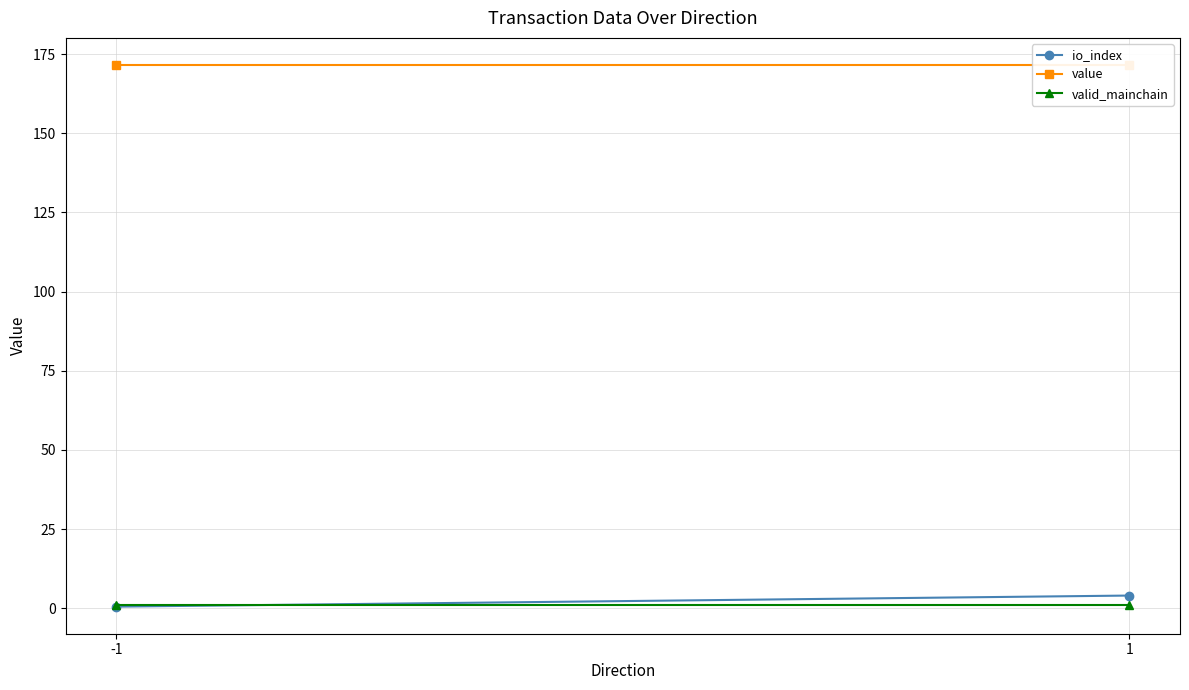

Reading left to right, extract all data points from this chart.

io_index: 0.5	4.0
value: 171.6	171.6
valid_mainchain: 1.0	1.0